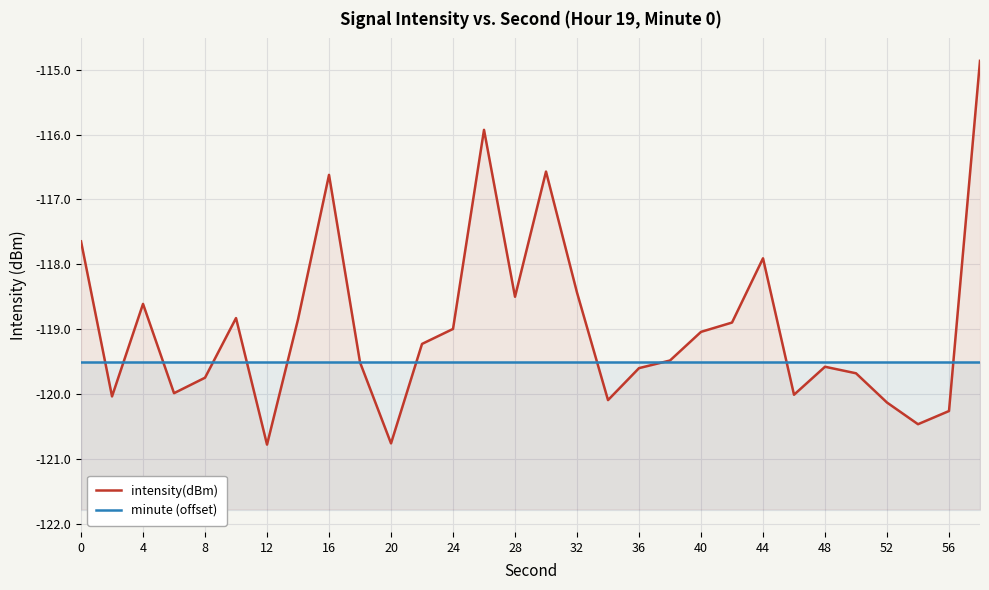

What are all the series names shown in the legend?

intensity(dBm), minute (offset)